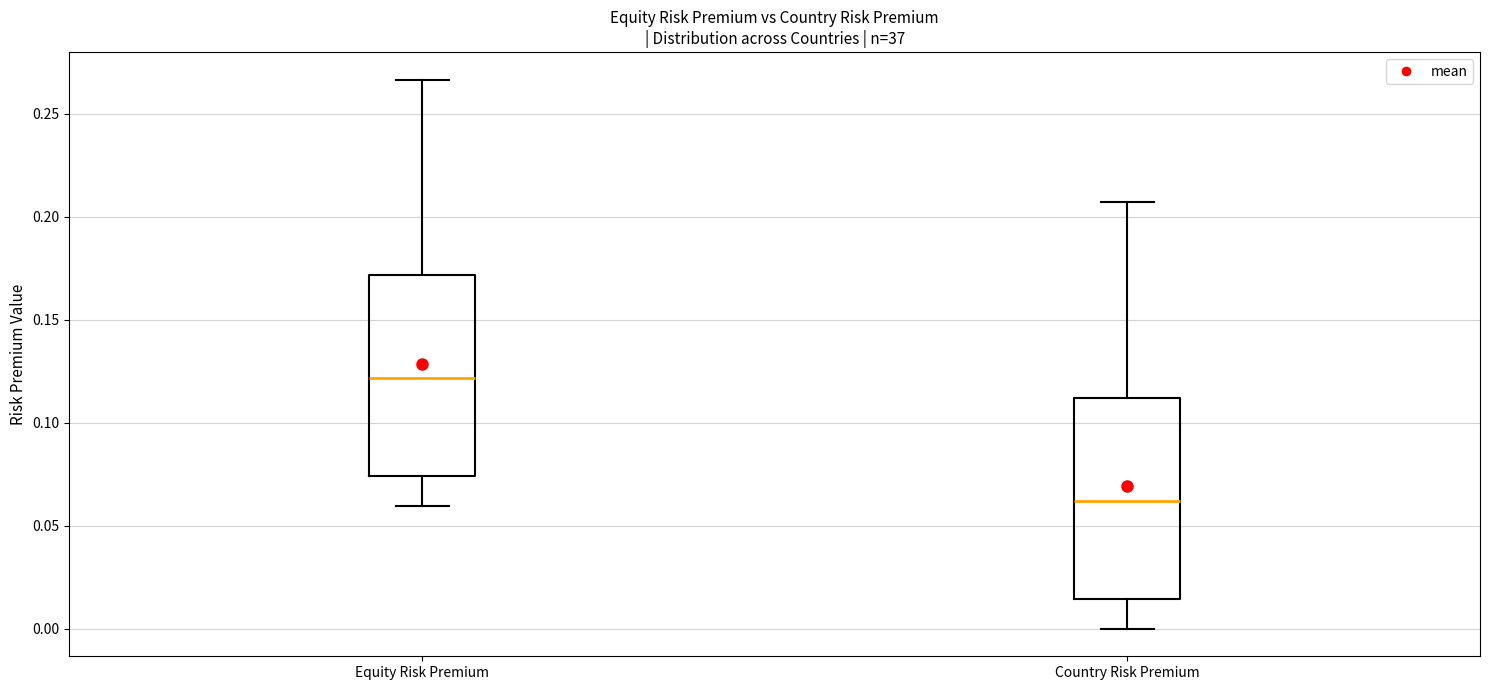

Reading left to right, read every box against the y-axis: the position of its median line, the range the box covers, and the ends of its whiskers. The values are not printed on the chart, so give them approximately, as read against the axis.

Equity Risk Premium: median 0.120, box 0.075 to 0.170, whiskers 0.060 to 0.265
Country Risk Premium: median 0.060, box 0.015 to 0.110, whiskers 0.000 to 0.205